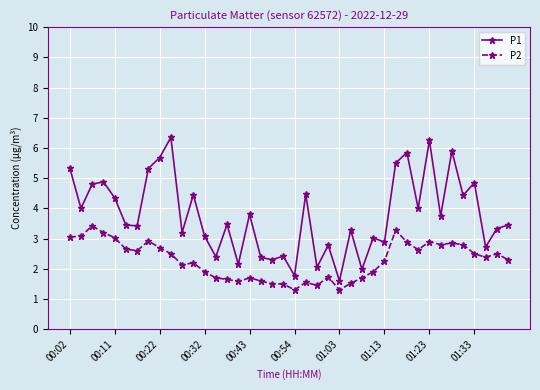

What is the sum of all P1 values?

151.1